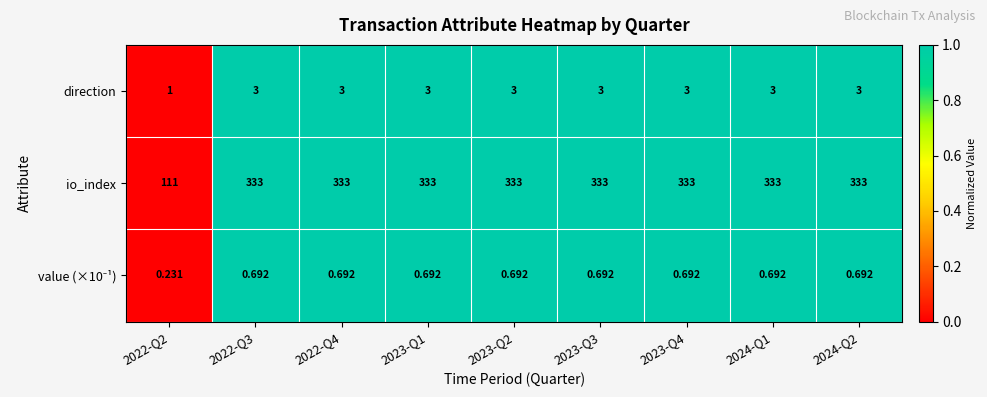

Which series has the largest total across all categories?

io_index